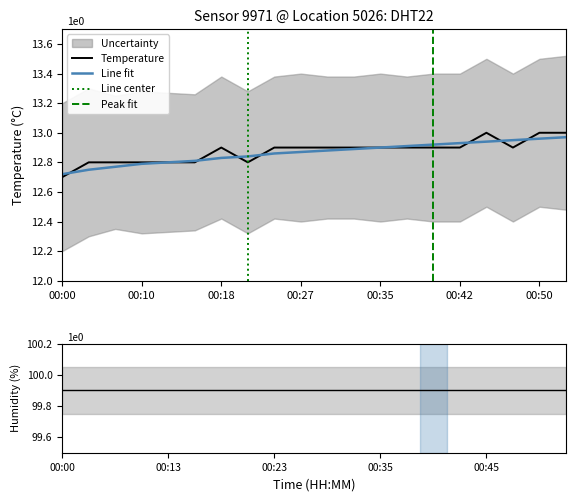

True or false: Temperature has a value of 22.2 at 00:35.

False